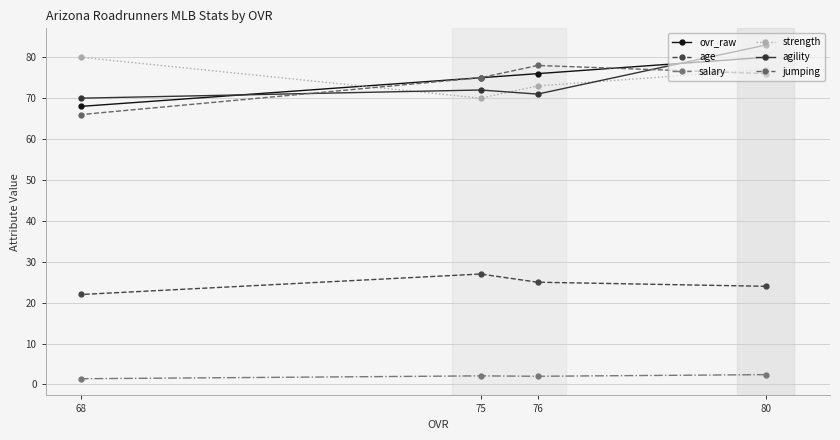

True or false: agility and strength intersect in this chart.

True